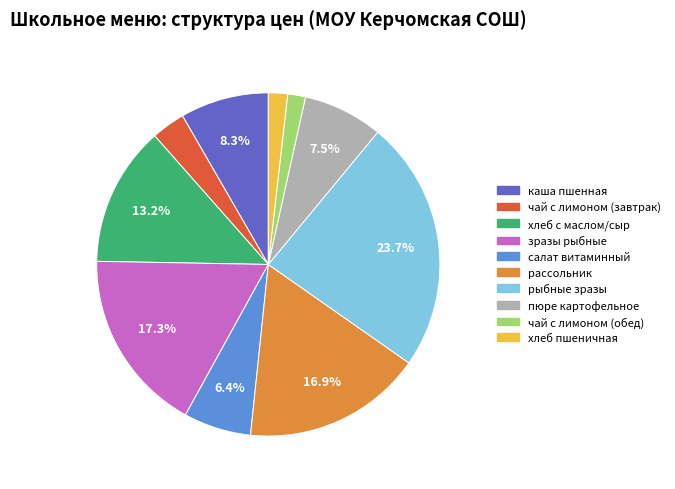

Count the number of slices in the pie.

10